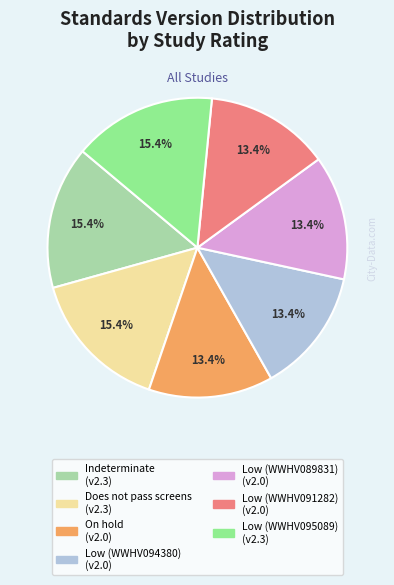

Is there any slice that represents more than half of the pie?

No